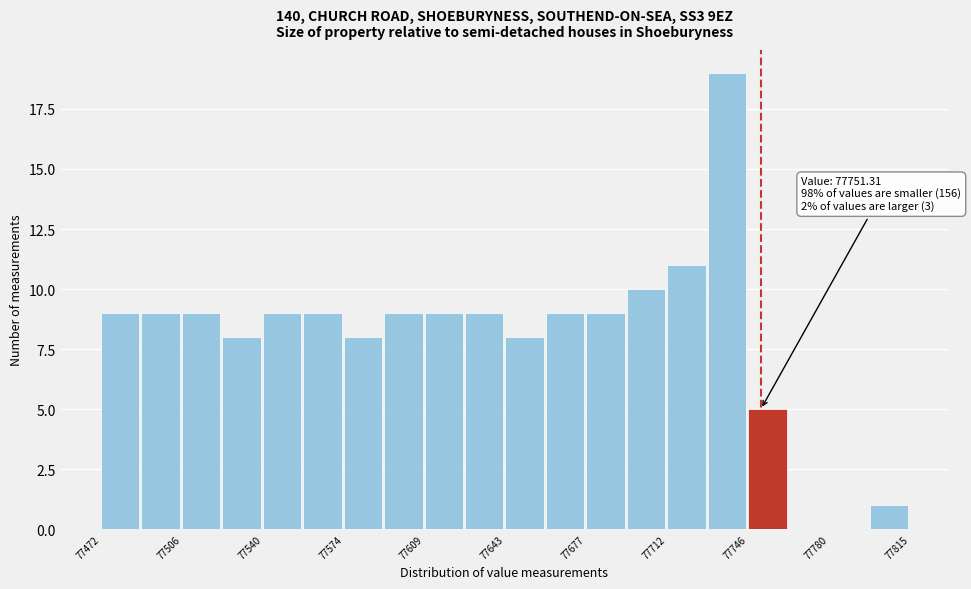

Read against the x-axis, roughly where is the centre of the tallest bar?

77735